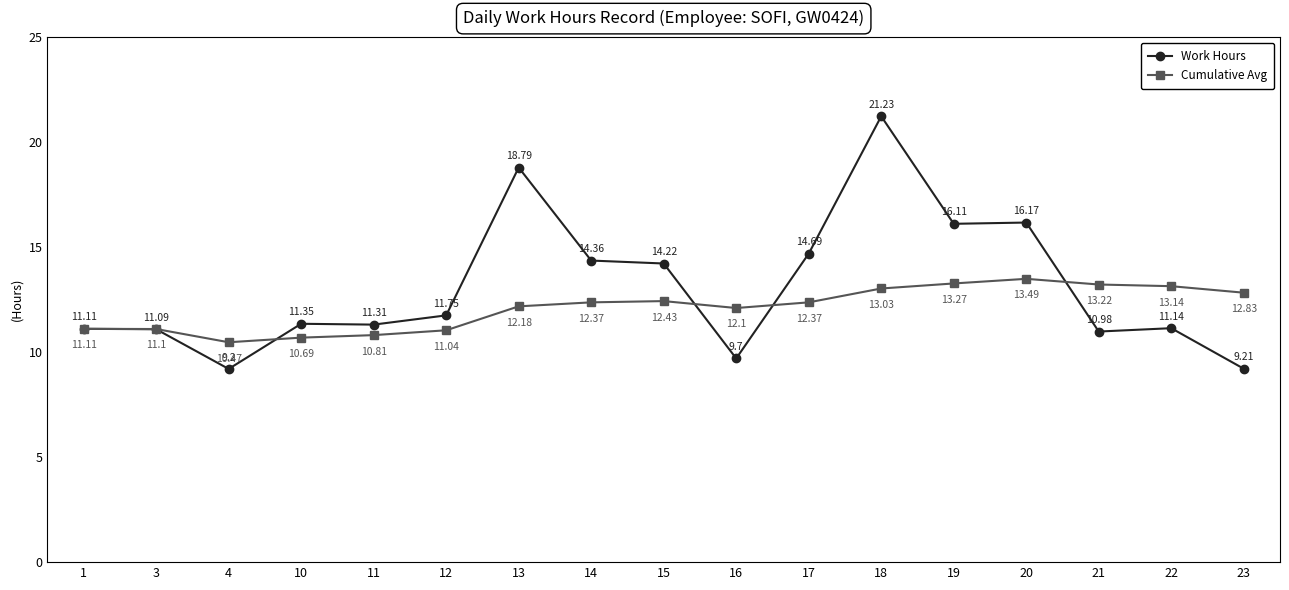

What is the sum of the Work Hours values at 4 and 16?

18.9